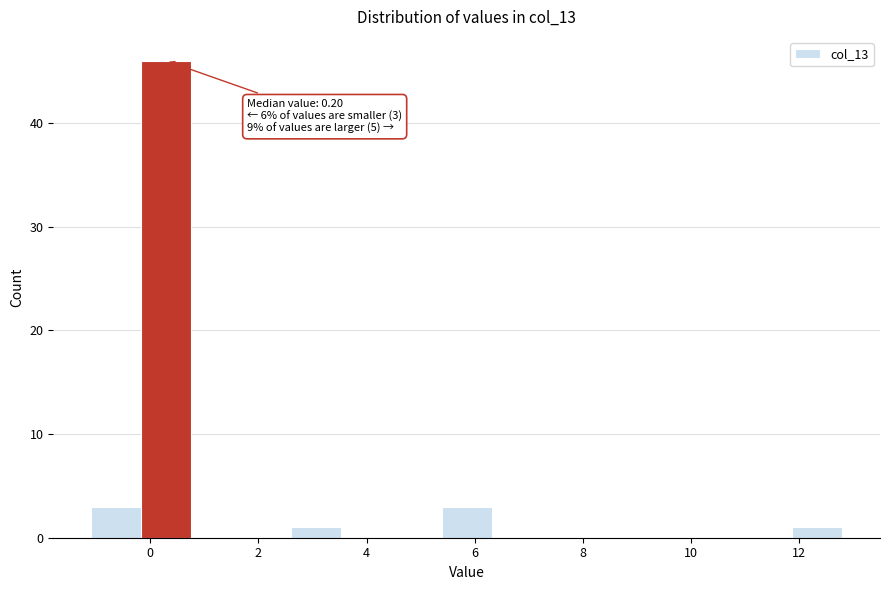

Which range on the x-axis has the tallest bar?

-0.2 to 0.8